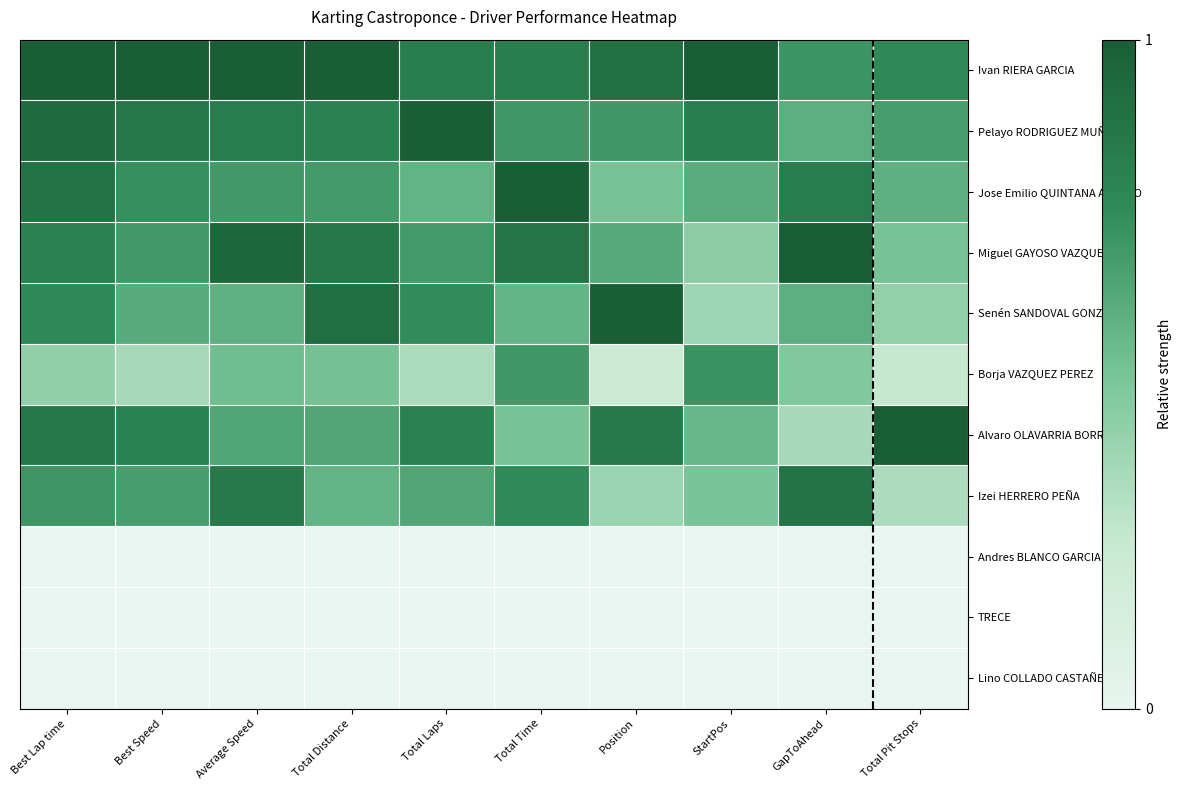

At which category is the sum across all series the highest?

Best Lap time